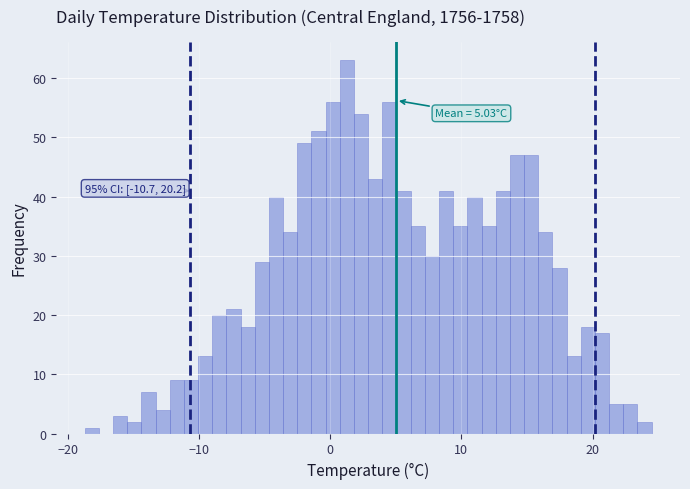

Read against the x-axis, roughly where is the centre of the tallest bar?

1